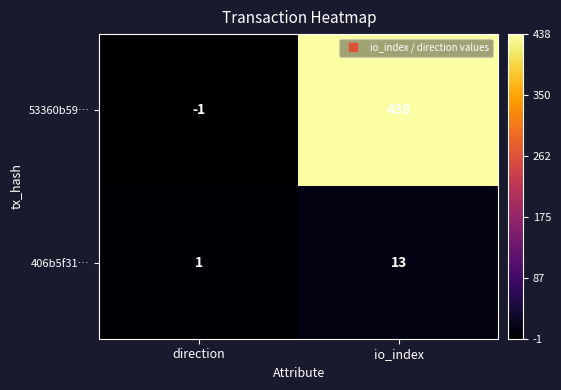

At which label is 53360b59… closest to 218?

direction